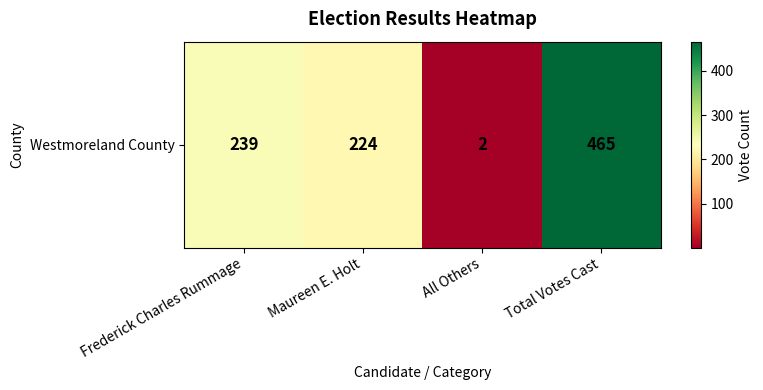

Approximately how many times larger is the value at Total Votes Cast compared to Frederick Charles Rummage?

1.9